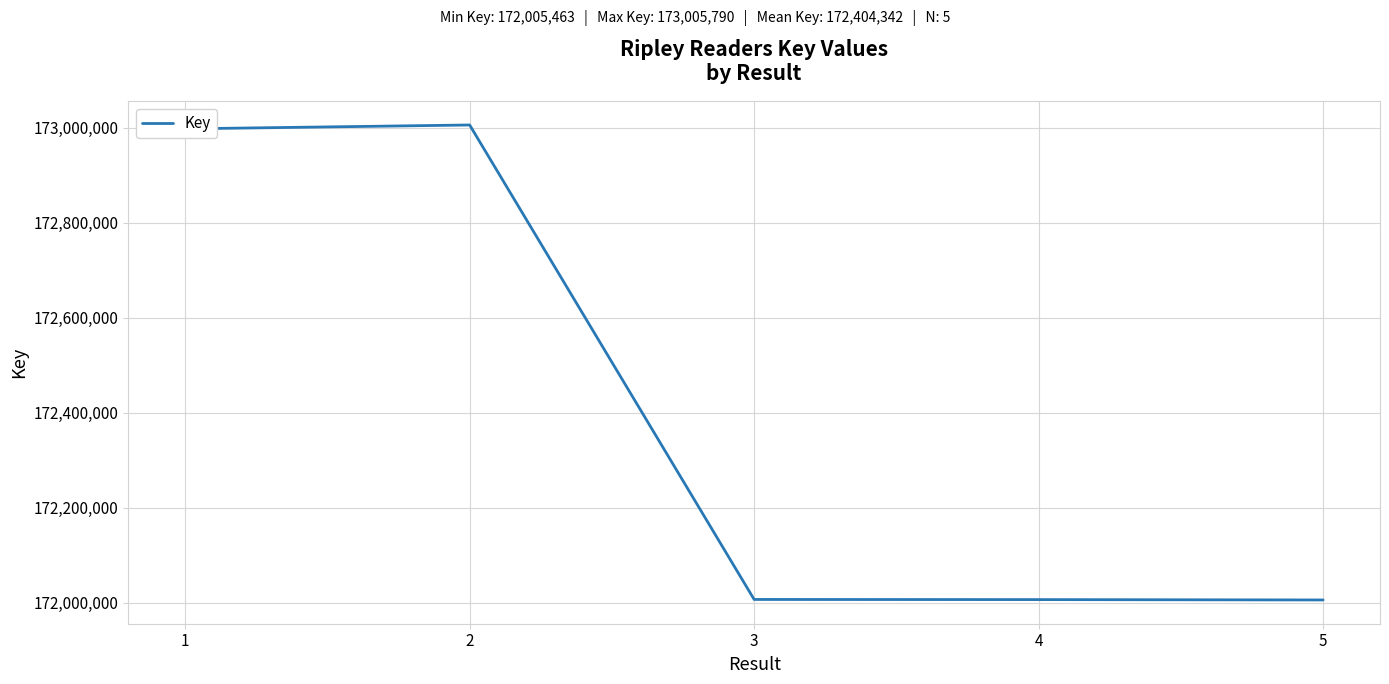

Does the chart display data point markers on the line(s)?

No